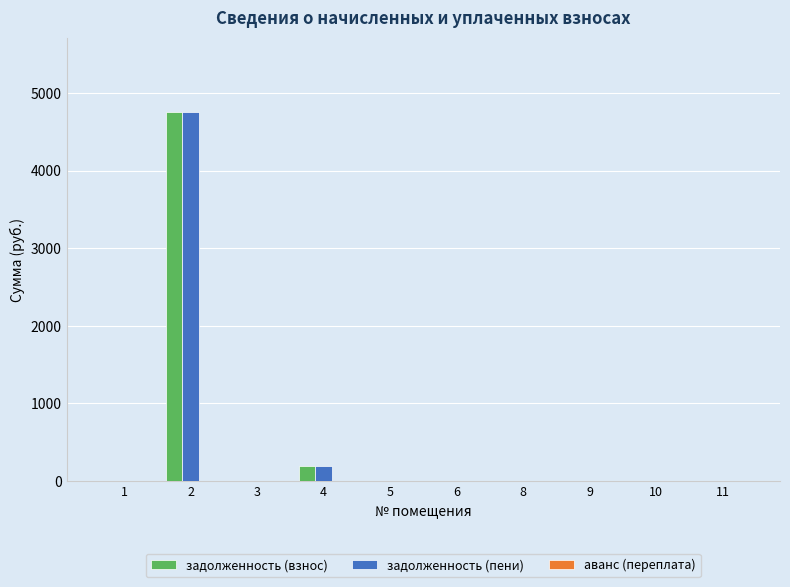

What is the sum of all задолженность (пени) values?

4948.5